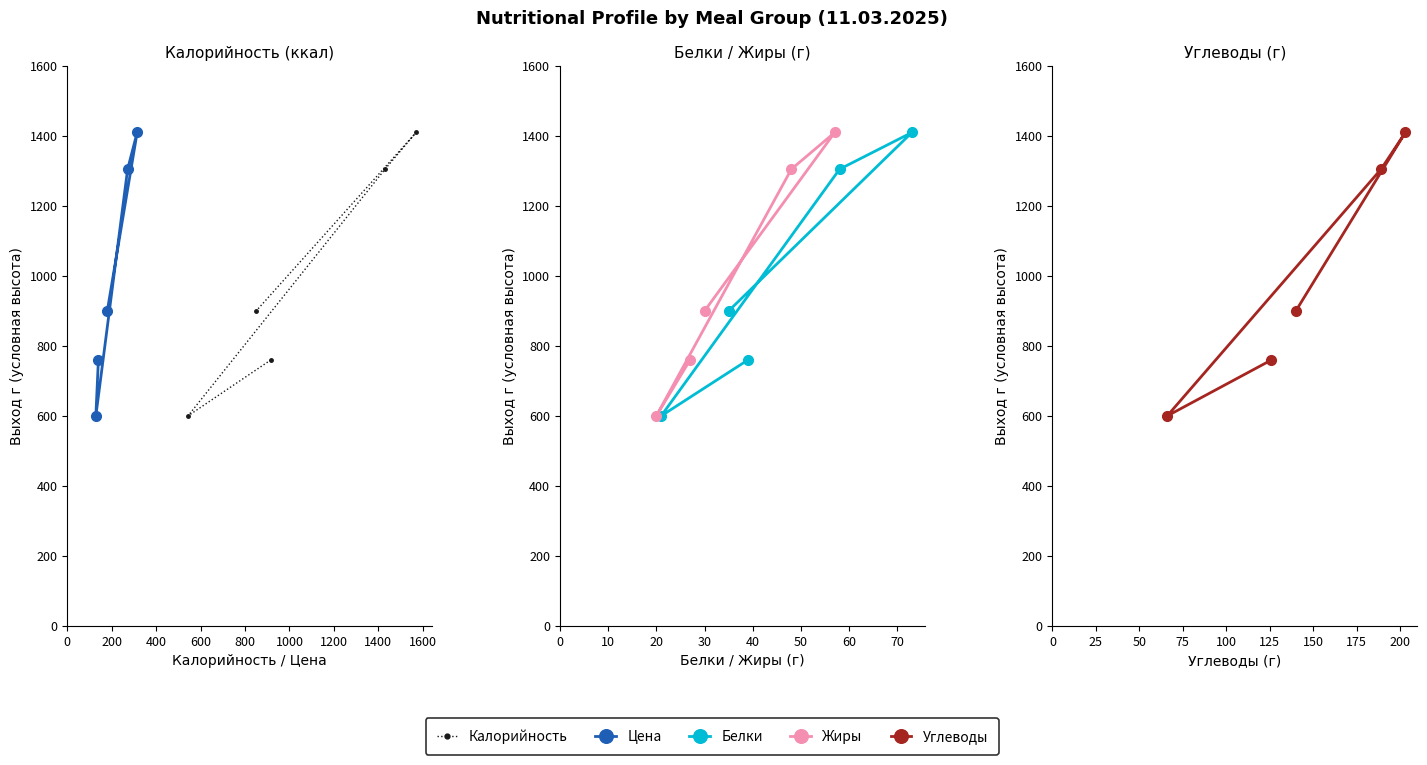

Is the value of Калорийность at 400 greater than the value of Цена at 600?

No